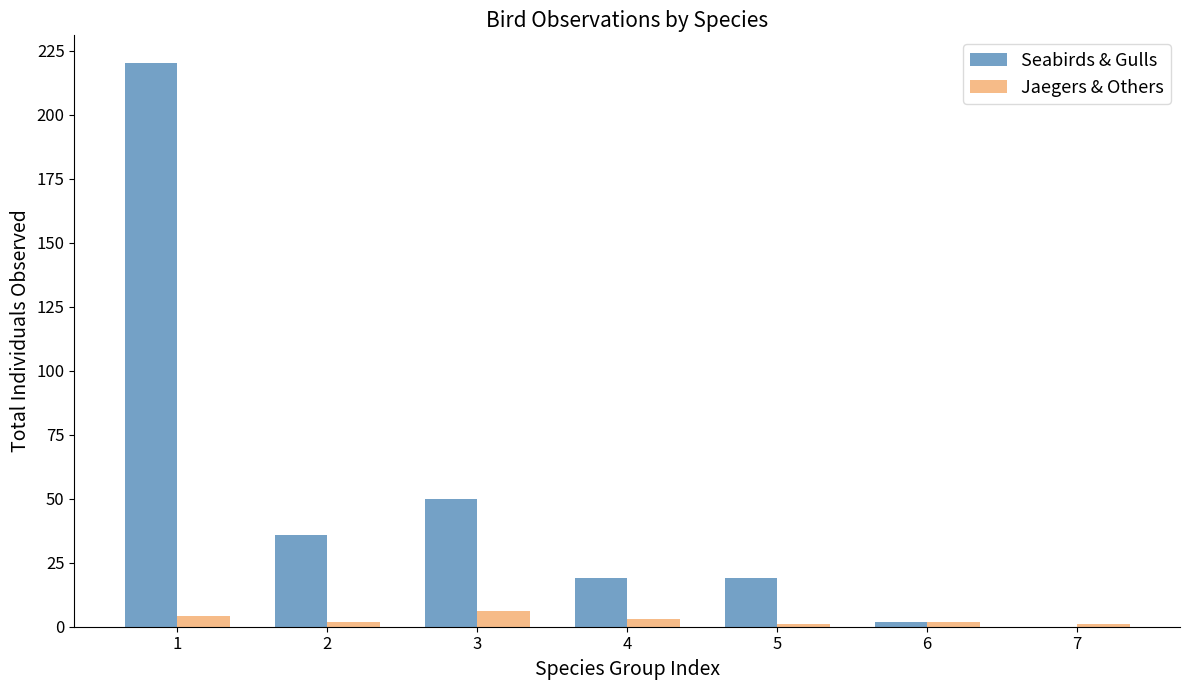

What is the maximum value shown in the chart?

220